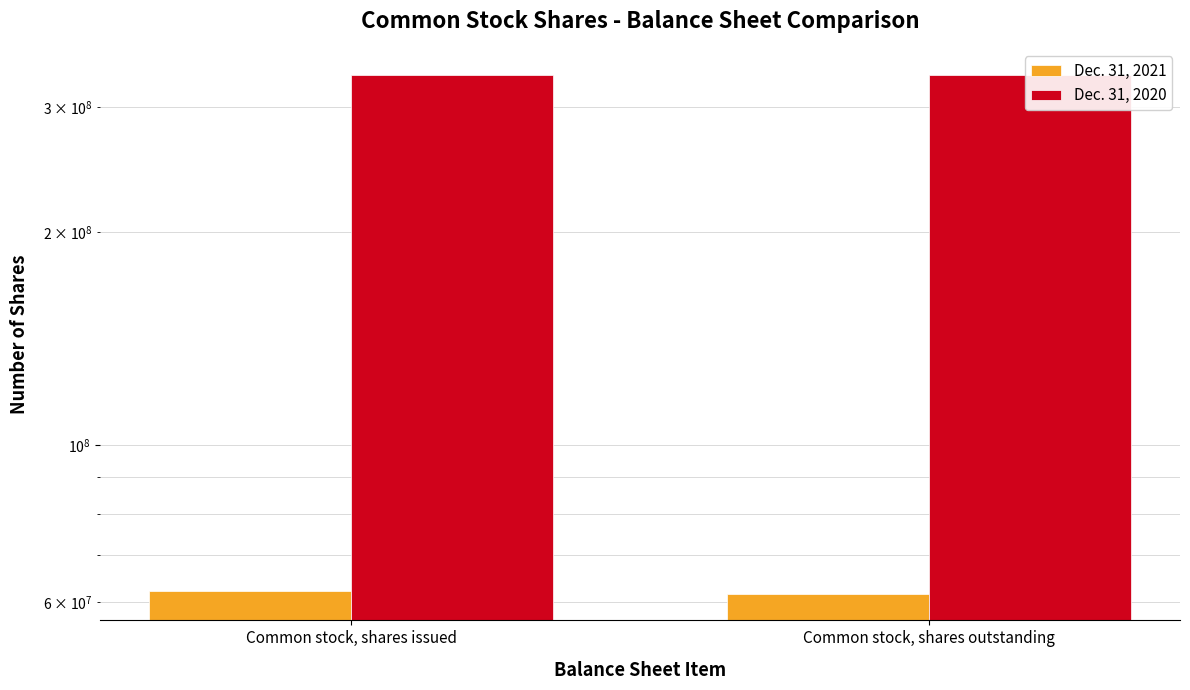

At how many categories does at least one series exceed 163537542?

2